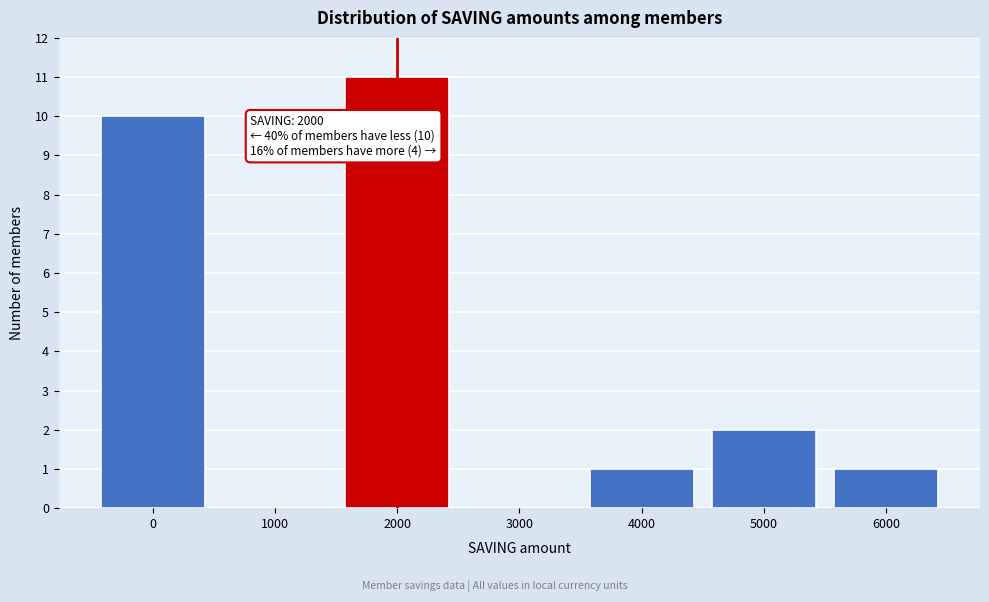

Which range on the x-axis has the tallest bar?

1500 to 2500